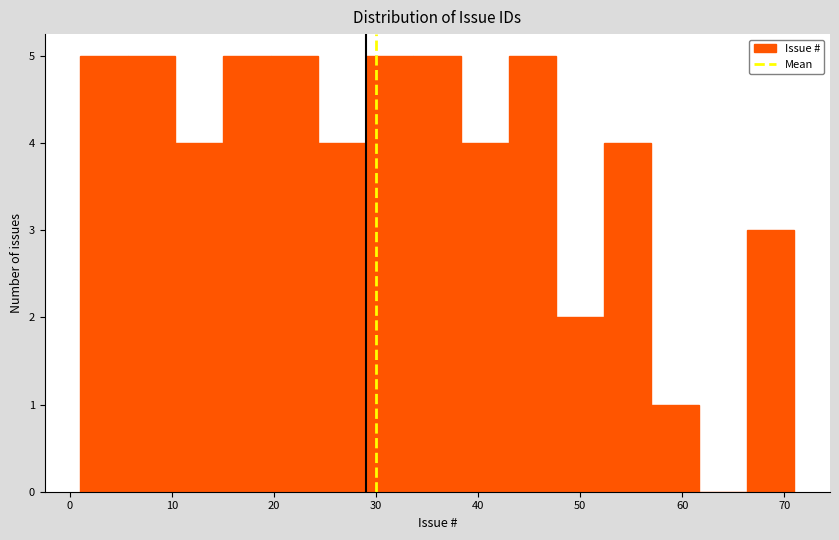

Reading left to right, transcribe this chart: for each bar, give the range it covers on the x-axis and its height. Neither the bar edges nor the heights are printed on the chart, so give them approximately, as read against the axes.

1 to 6: 5
6 to 10: 5
10 to 15: 4
15 to 20: 5
20 to 24: 5
24 to 29: 4
29 to 34: 5
34 to 38: 5
38 to 43: 4
43 to 48: 5
48 to 52: 2
52 to 57: 4
57 to 62: 1
62 to 66: 0
66 to 71: 3